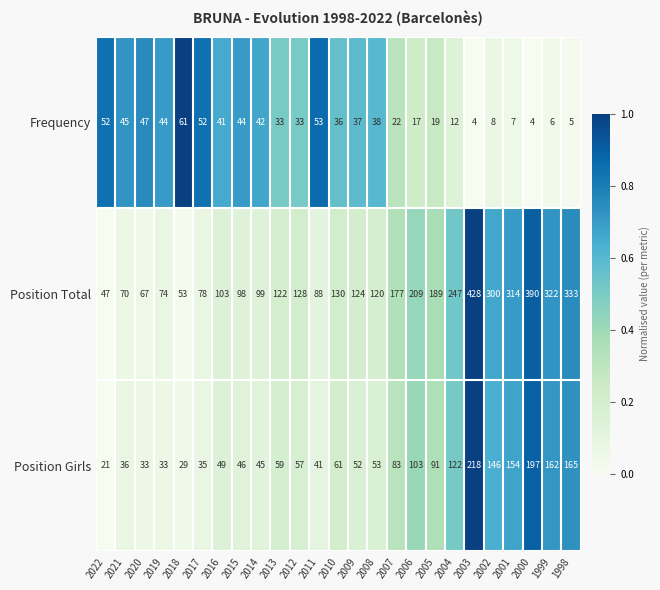

At which label does Frequency first exceed 36?

2022